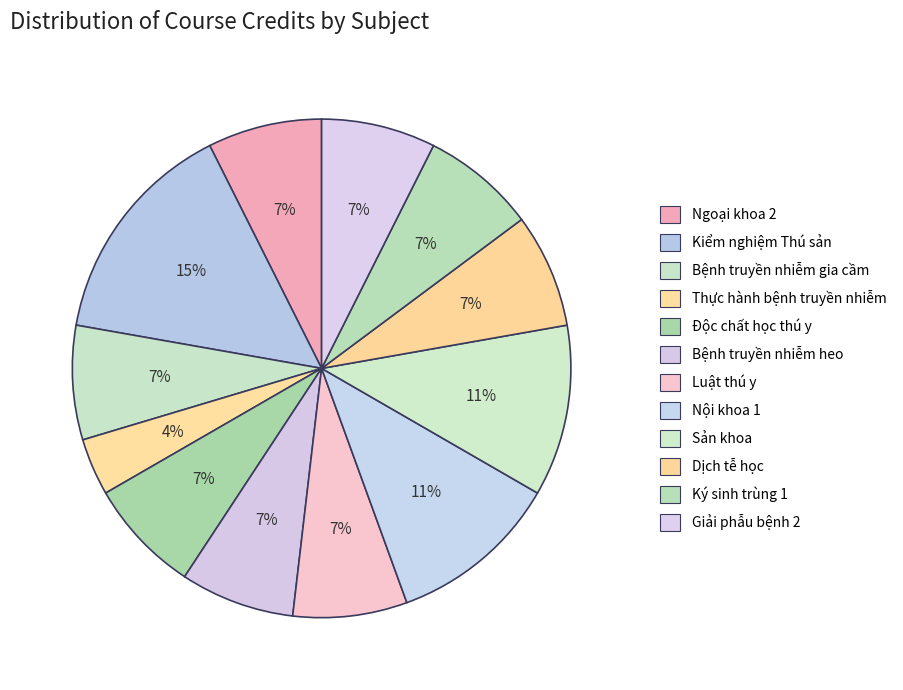

Rank the categories by value from lowest to highest.

Thực hành bệnh truyền nhiễm, Ngoại khoa 2, Bệnh truyền nhiễm gia cầm, Độc chất học thú y, Bệnh truyền nhiễm heo, Luật thú y, Dịch tễ học, Ký sinh trùng 1, Giải phẫu bệnh 2, Nội khoa 1, Sản khoa, Kiểm nghiệm Thú sản